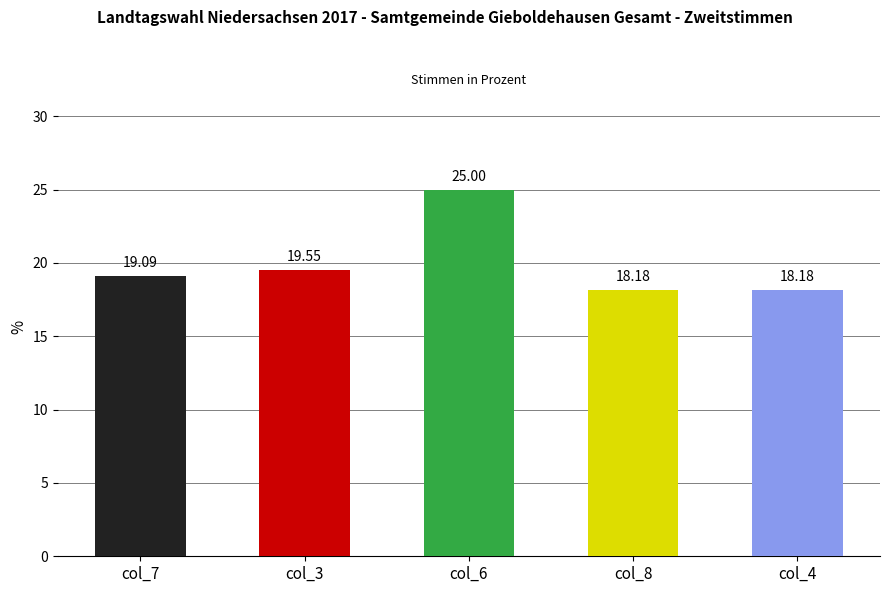

What is the label of the 5th bar from the right?

col_7